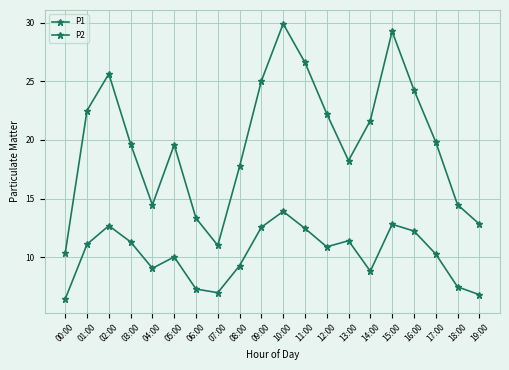

Where is P1 nearest to the value 20?

17:00